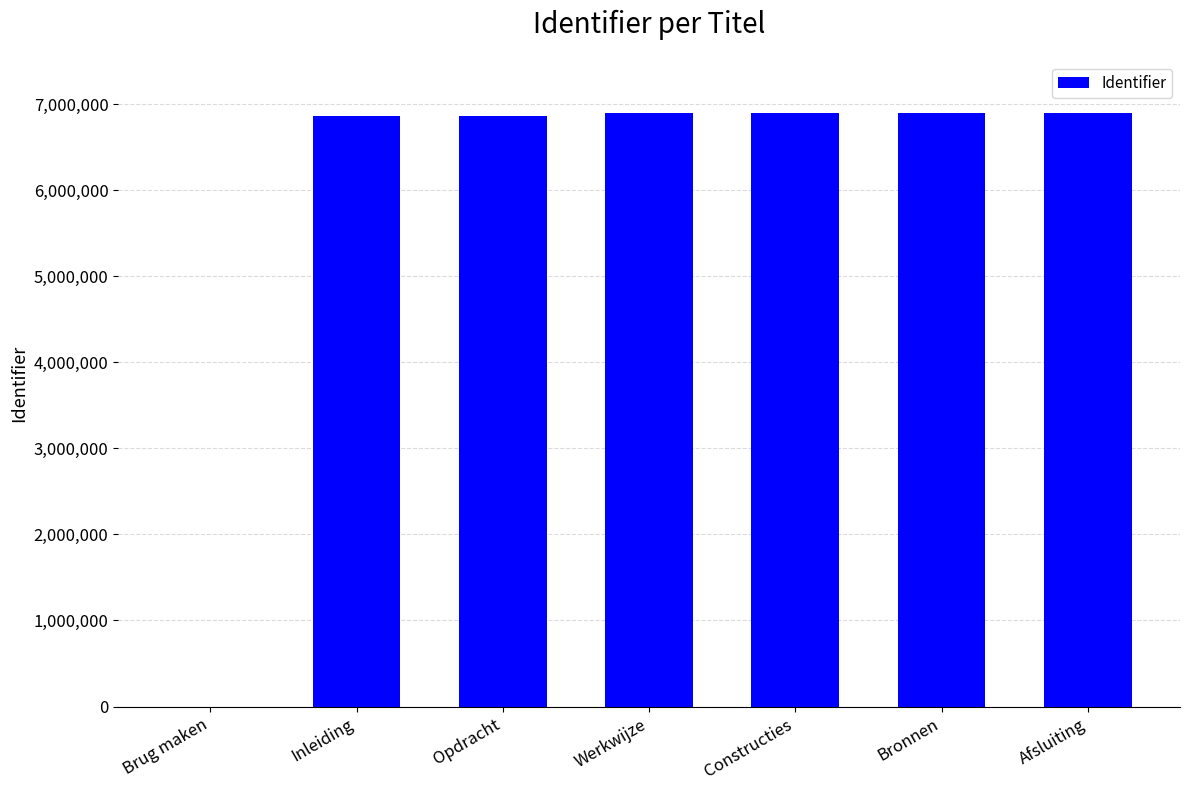

At which label is the value closest to 3445195?

Inleiding